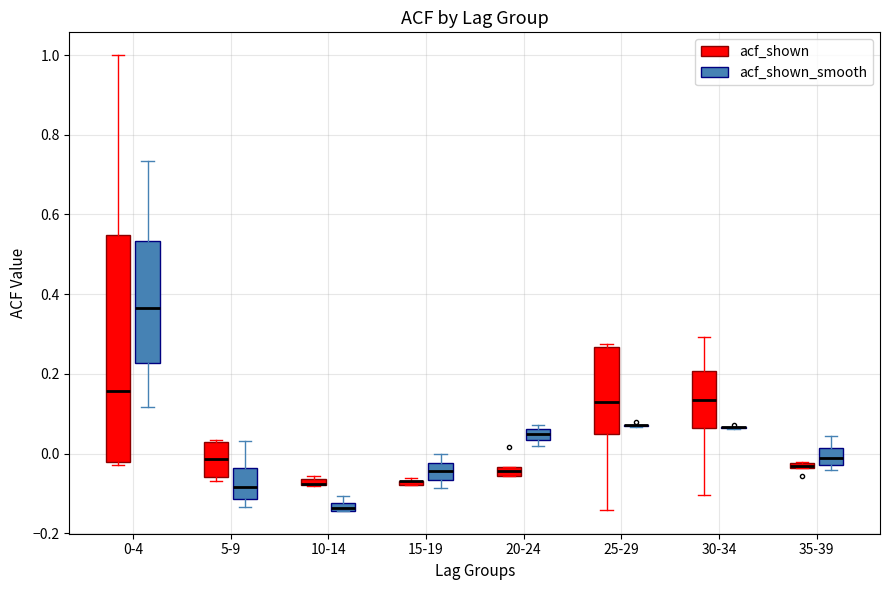

Comparing the boxes themselves (not the whiskers), which one is the tallest?

0-4 (acf_shown)